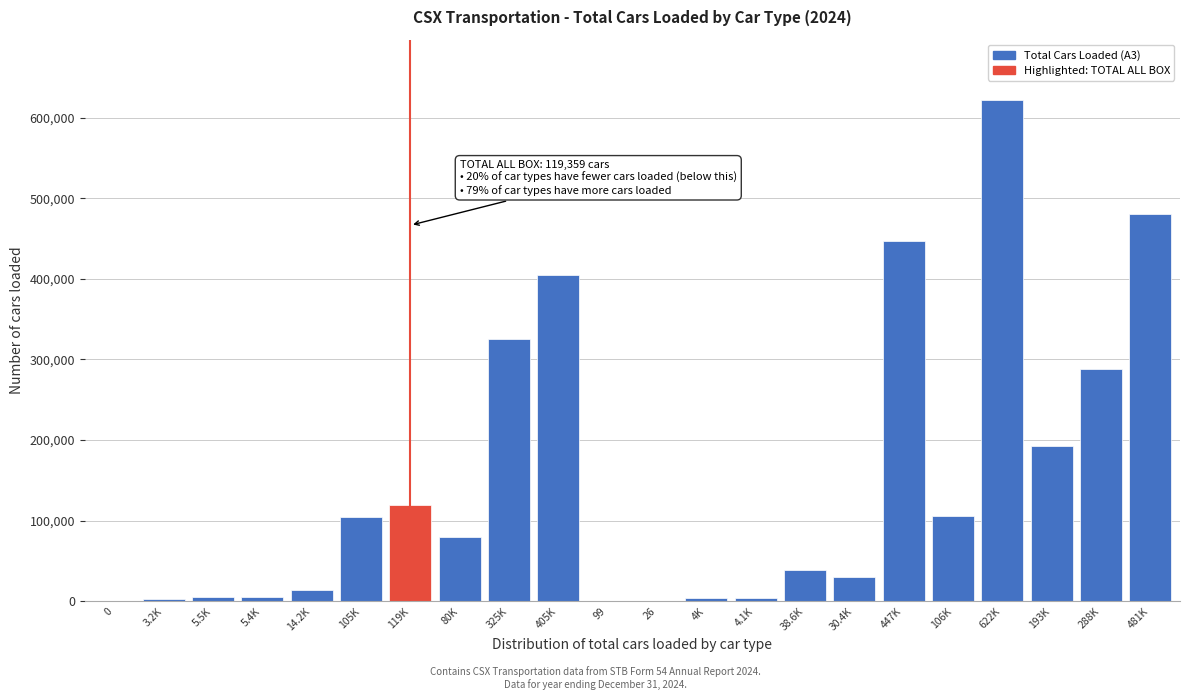

Is it true that the value at 325K is 204889?

False